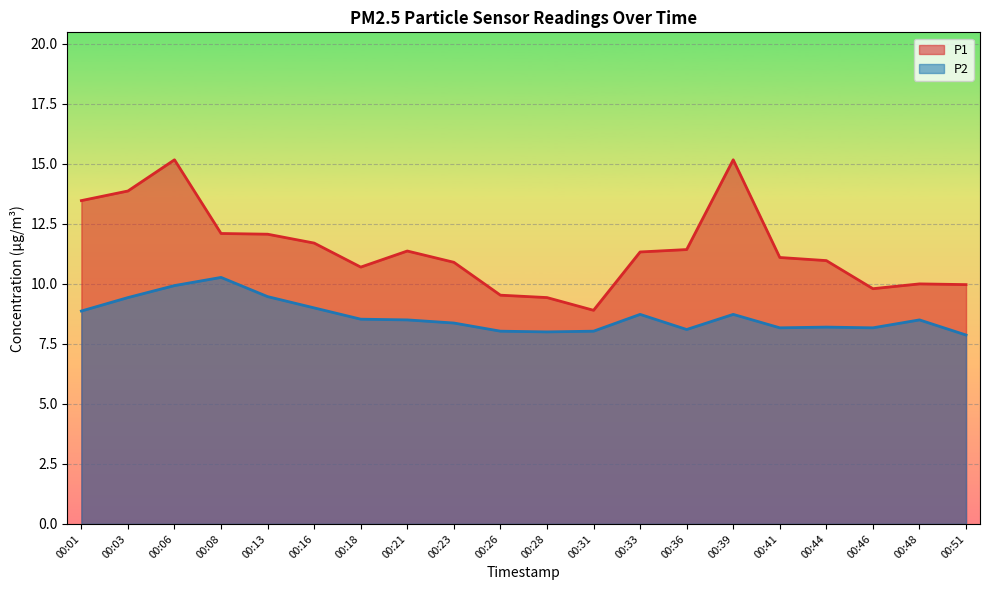

How many categories are shown in the chart?

20